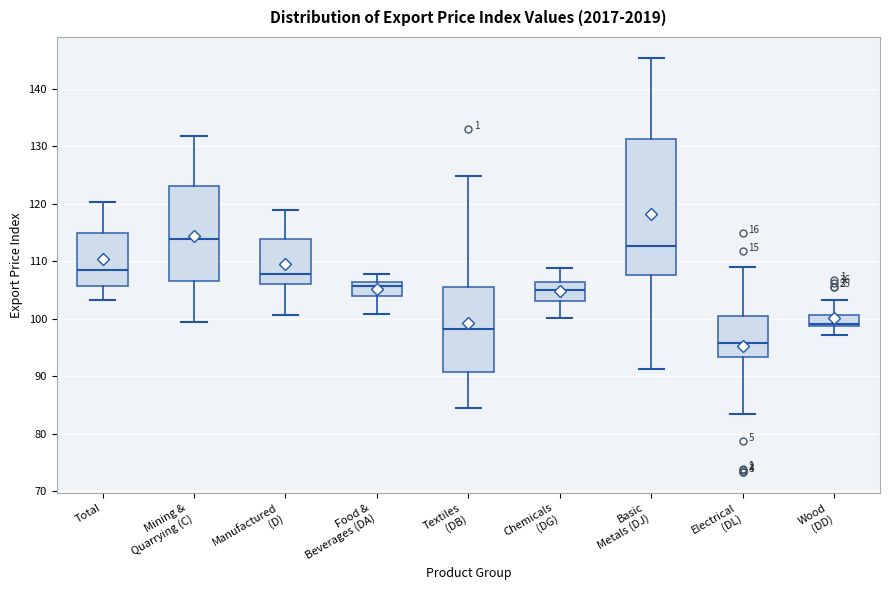

Reading left to right, transcribe this box plot: for each box, give where its median line is, the range the box spans, and where its two whiskers end, as read against the y-axis. The values are not printed on the chart, so give them approximately, as read against the axis.

Total: median 108, box 106 to 115, whiskers 103 to 120
Mining & Quarrying (C): median 114, box 107 to 123, whiskers 99 to 132
Manufactured (D): median 108, box 106 to 114, whiskers 101 to 119
Food & Beverages (DA): median 106 (just below the box's upper edge), box 104 to 106, whiskers 101 to 108
Textiles (DB): median 98, box 91 to 106, whiskers 85 to 125
Chemicals (DG): median 105, box 103 to 106, whiskers 100 to 109
Basic Metals (DJ): median 113, box 108 to 131, whiskers 91 to 145
Electrical (DL): median 96, box 93 to 100, whiskers 83 to 109
Wood (DD): median 99 (just above the box's lower edge), box 99 to 101, whiskers 97 to 103